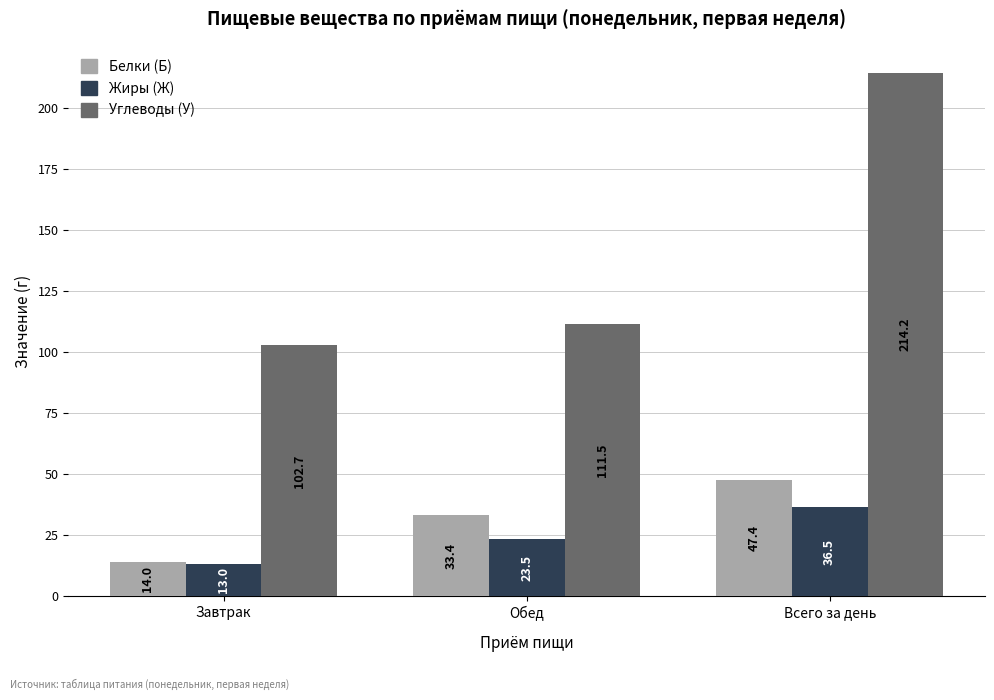

How many groups of bars are there?

3